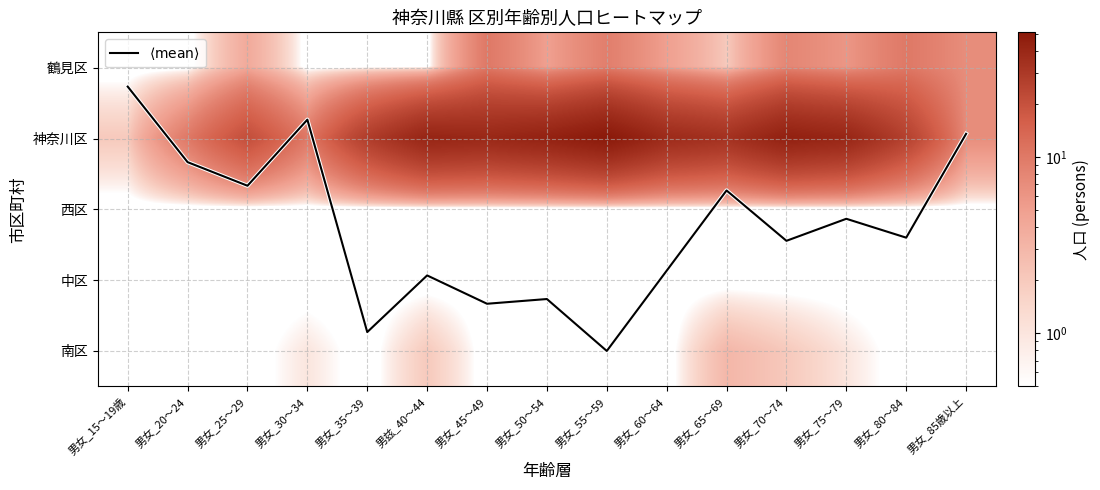

True or false: 中区 has a value of 0.1 at 男女_20～24.

False